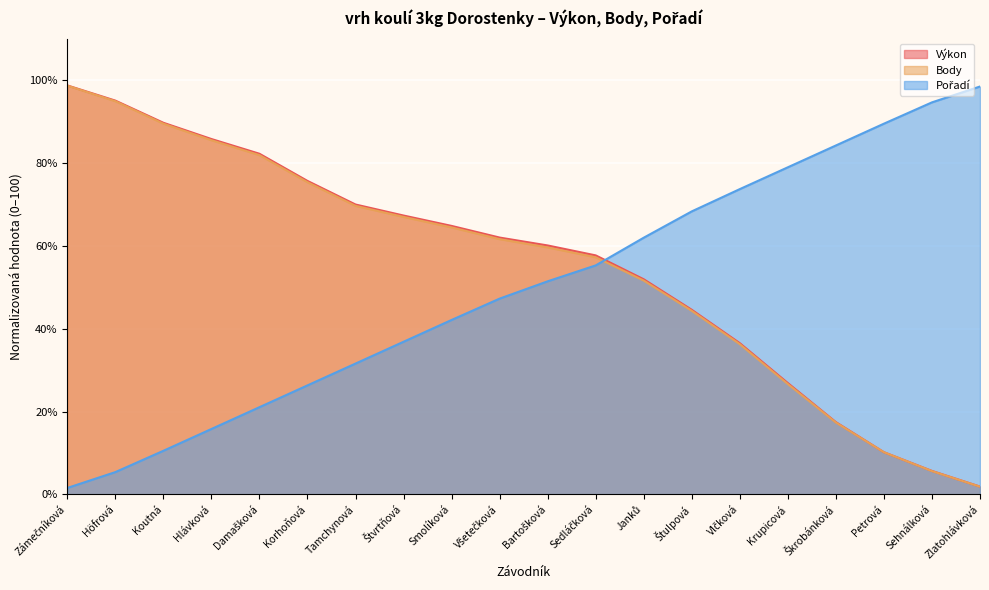

Which label corresponds to the smallest value in the chart?

Zámečníková